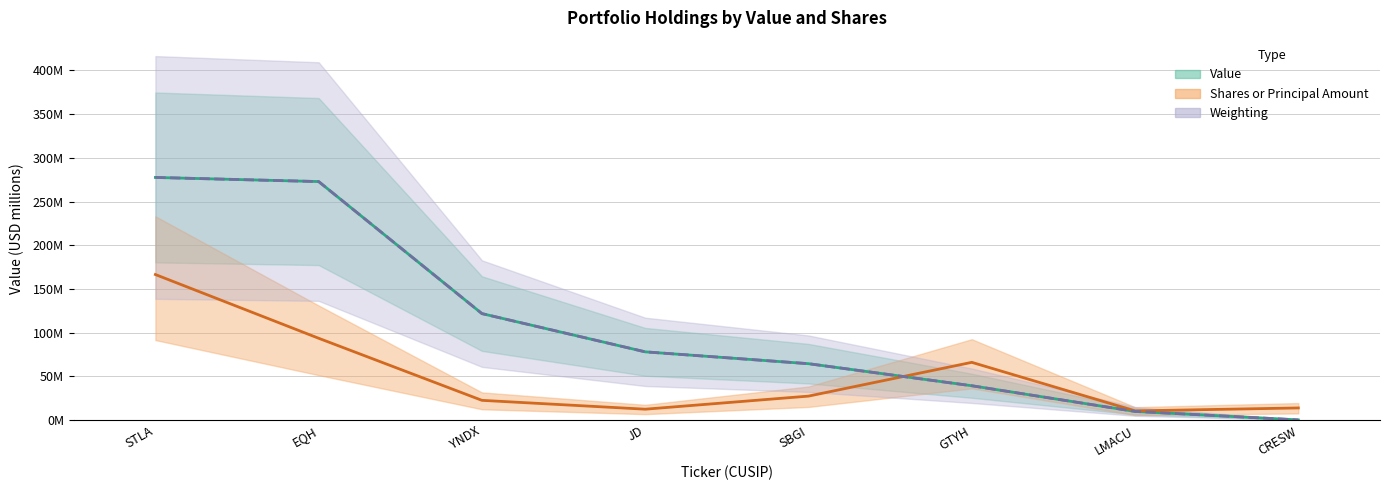

At which label does Shares or Principal Amount (scaled) reach its peak?

STLA